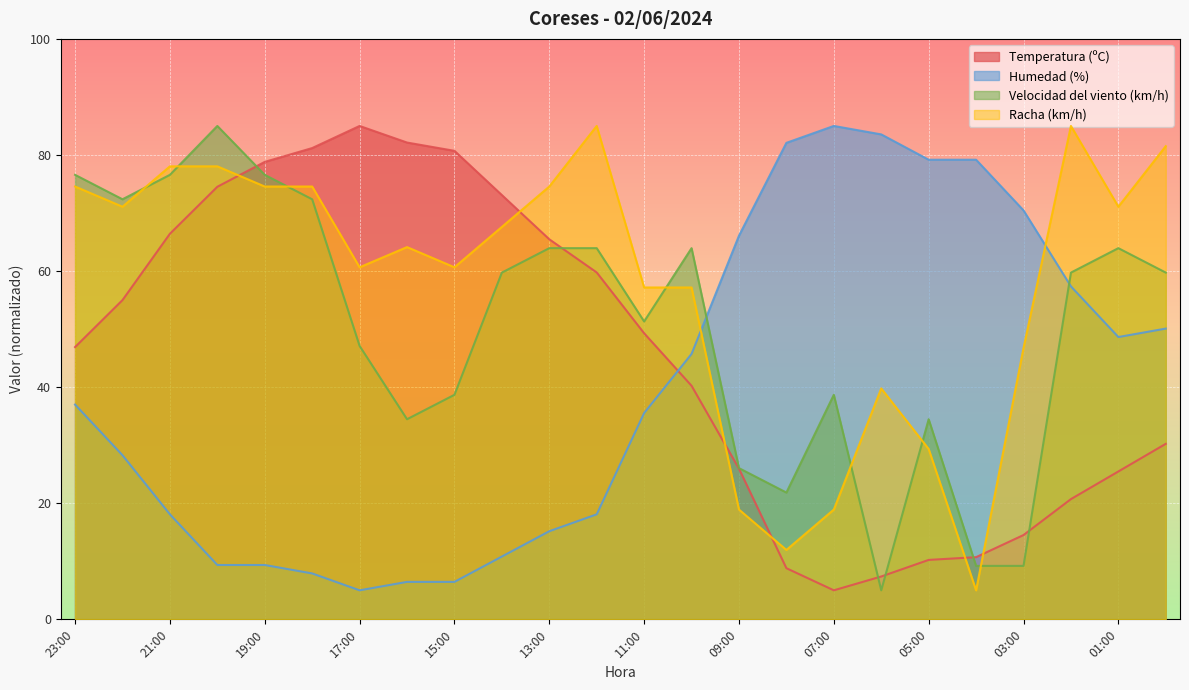

Which series has the widest spread of values?

Humedad (%)